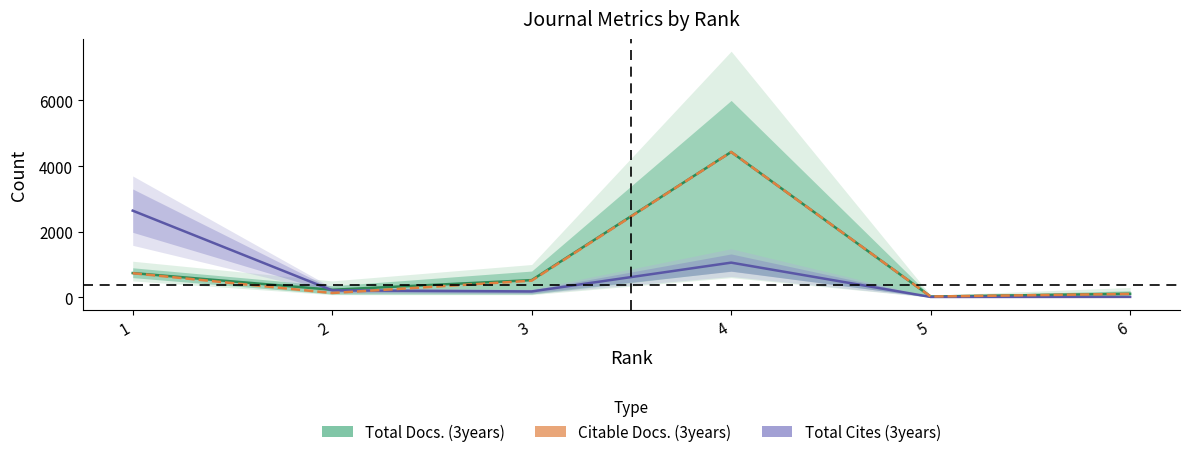

Read the Total Docs. (3years) value at 4.

4429